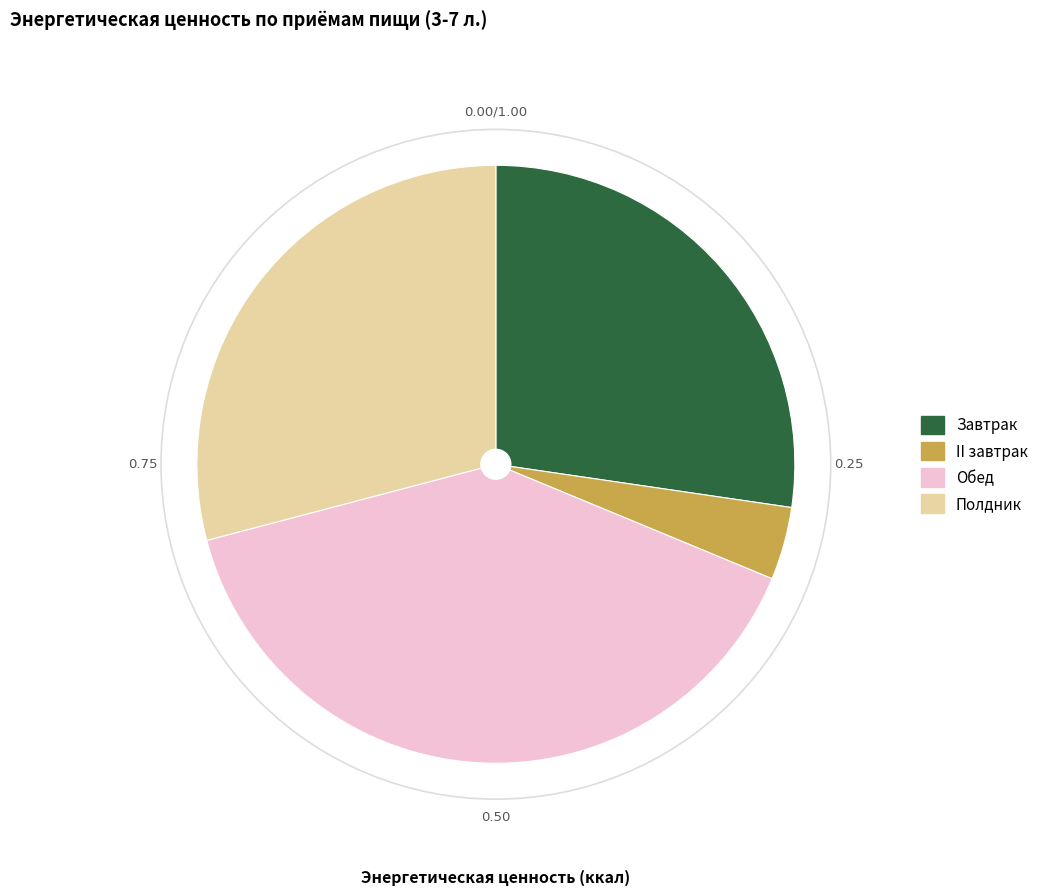

True or false: Обед accounts for 45% of the total.

False